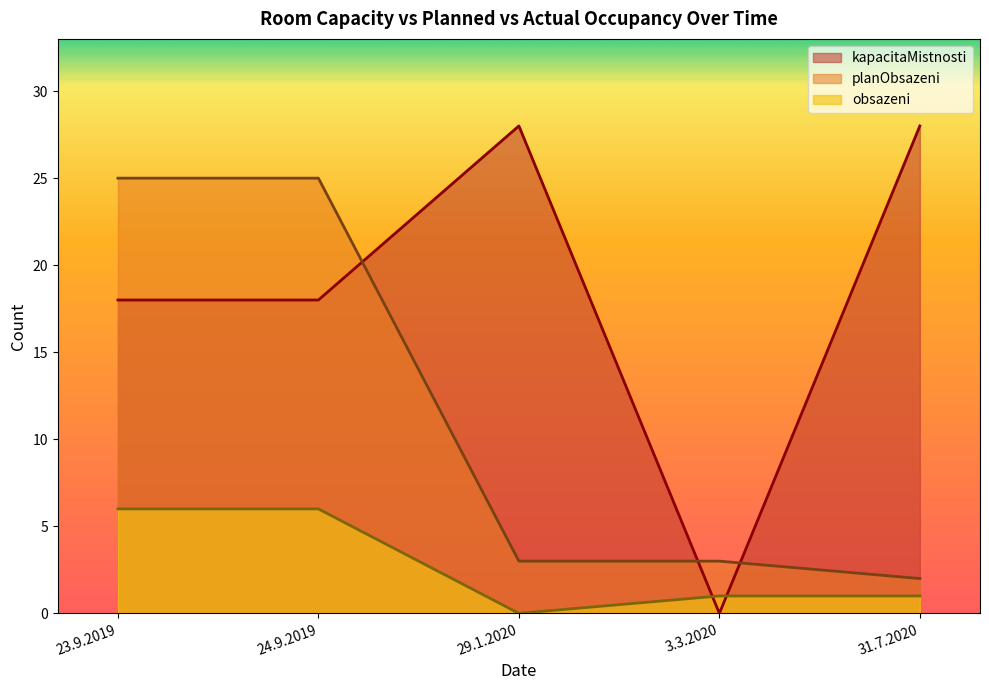

Rank the series by their average value, from highest to lowest.

kapacitaMistnosti, planObsazeni, obsazeni